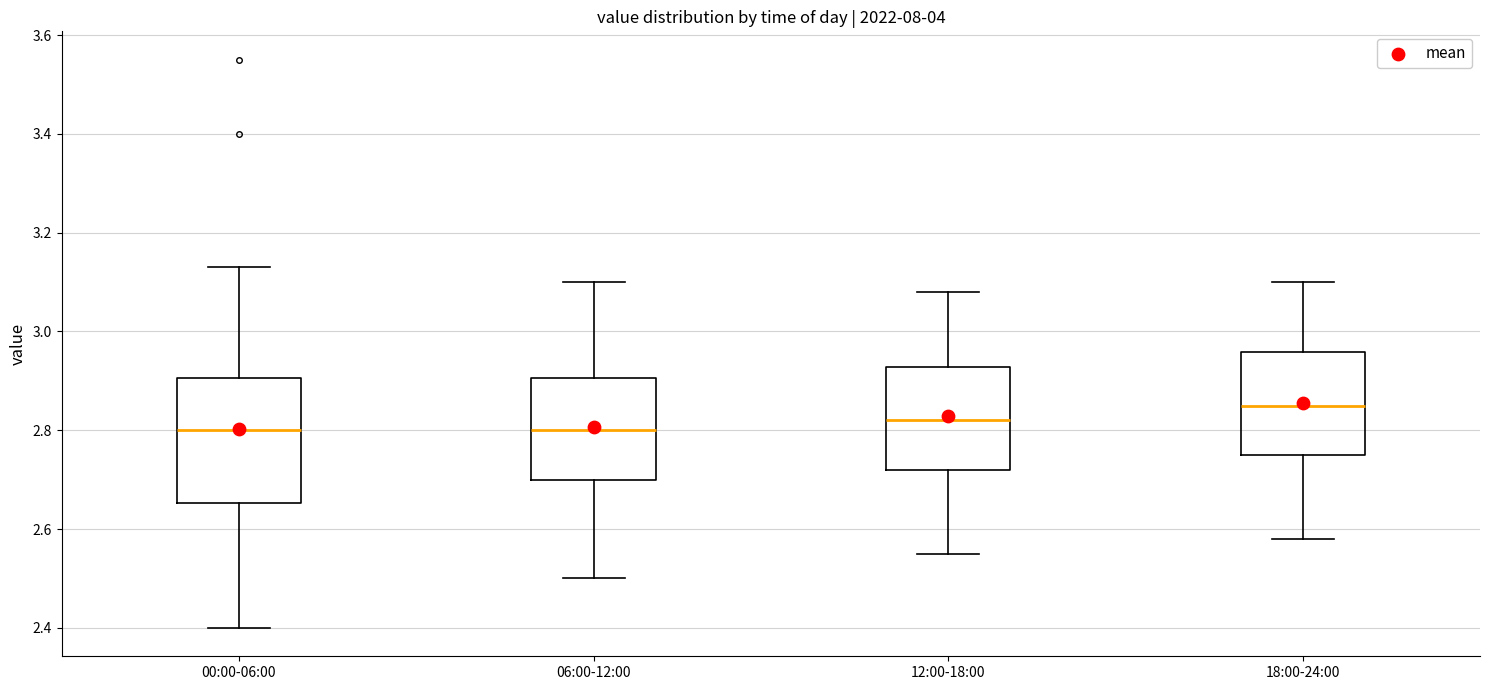

Reading left to right, read every box against the y-axis: the position of its median line, the range the box covers, and the ends of its whiskers. The values are not printed on the chart, so give them approximately, as read against the axis.

00:00-06:00: median 2.80, box 2.66 to 2.90, whiskers 2.40 to 3.14
06:00-12:00: median 2.80, box 2.70 to 2.90, whiskers 2.50 to 3.10
12:00-18:00: median 2.82, box 2.72 to 2.92, whiskers 2.56 to 3.08
18:00-24:00: median 2.86, box 2.76 to 2.96, whiskers 2.58 to 3.10